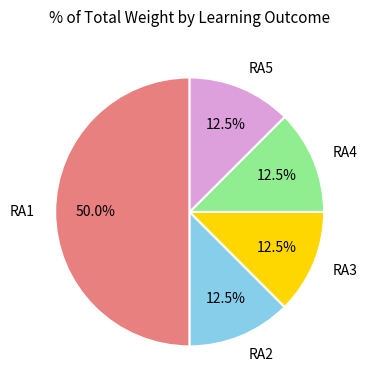

Which has a higher value, RA3 or RA1?

RA1